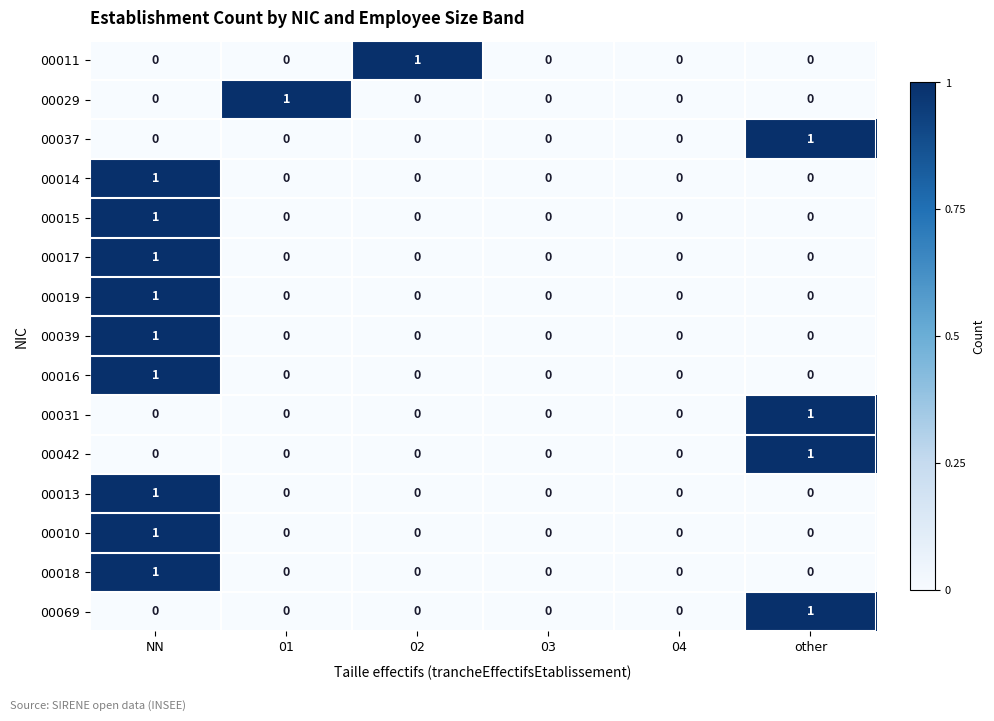

Is it true that 00014 equals -1 at 03?

False